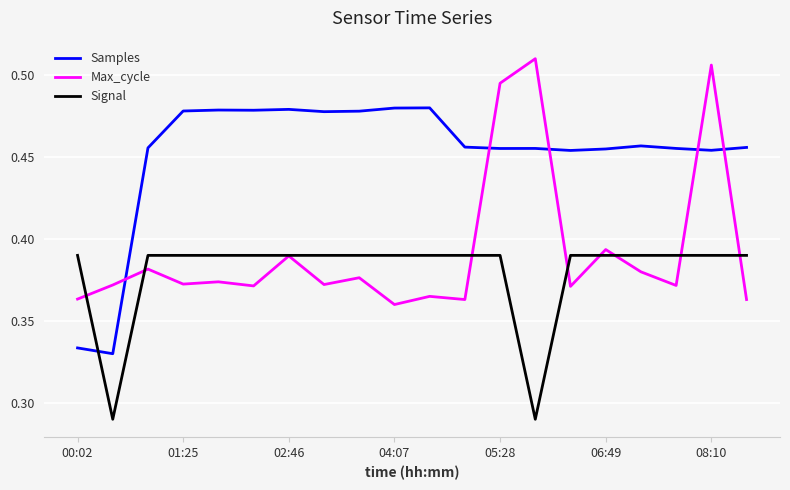

True or false: Max_cycle and Samples intersect in this chart.

True